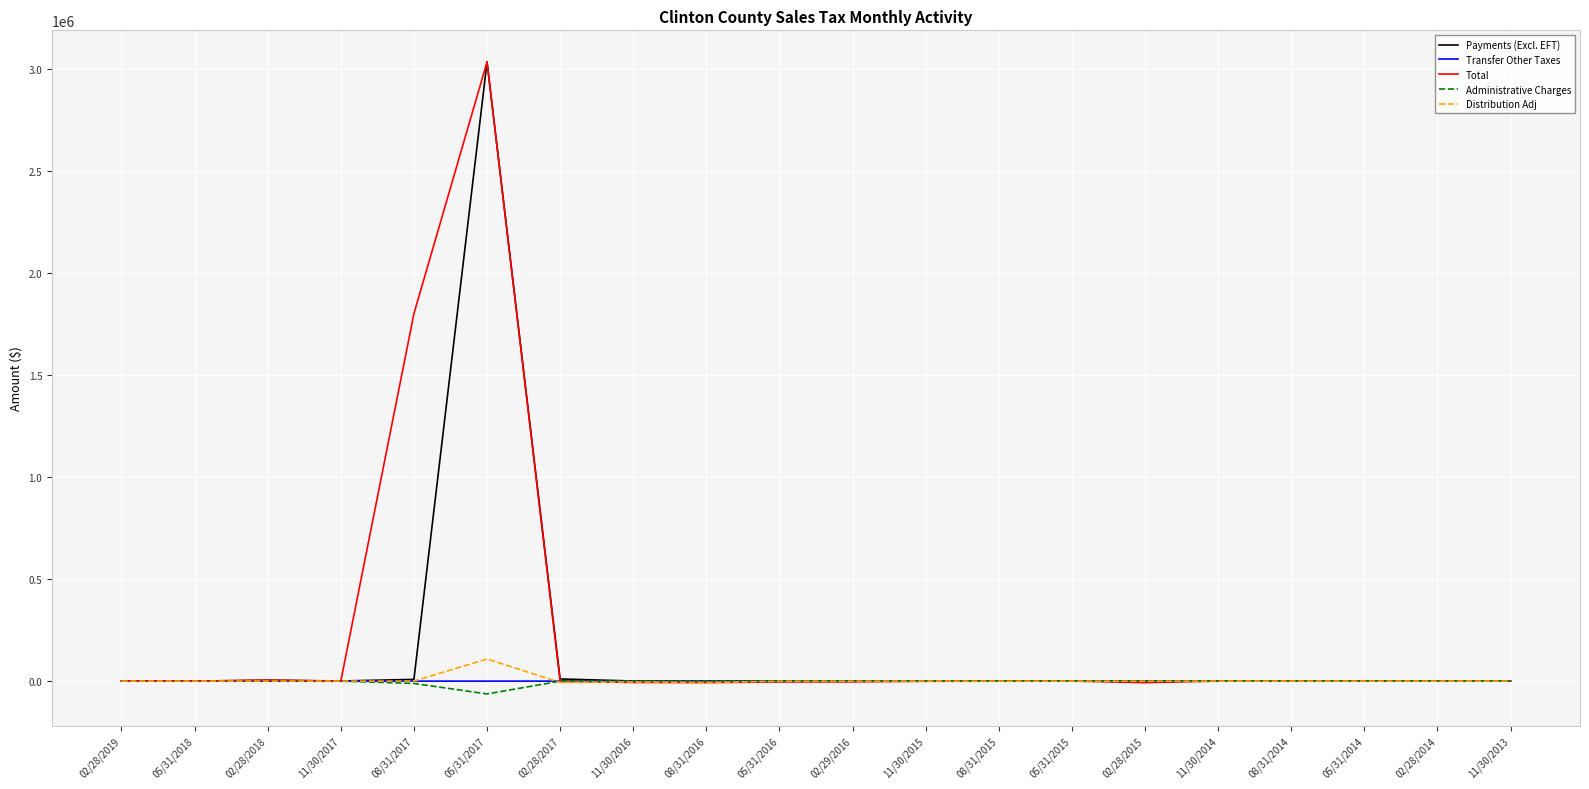

Where is Total nearest to the value 1512399?

08/31/2017